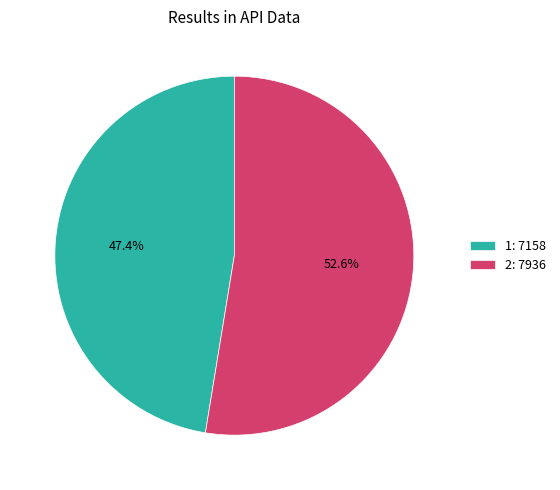

True or false: 1 accounts for 47% of the total.

True